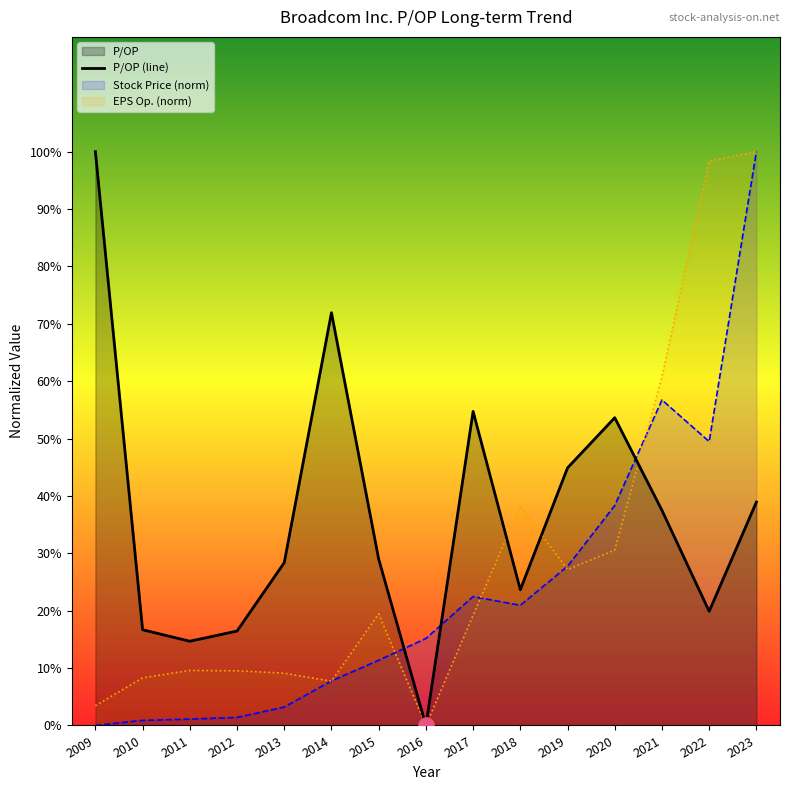

Which series has the widest spread of Y values?

P/OP